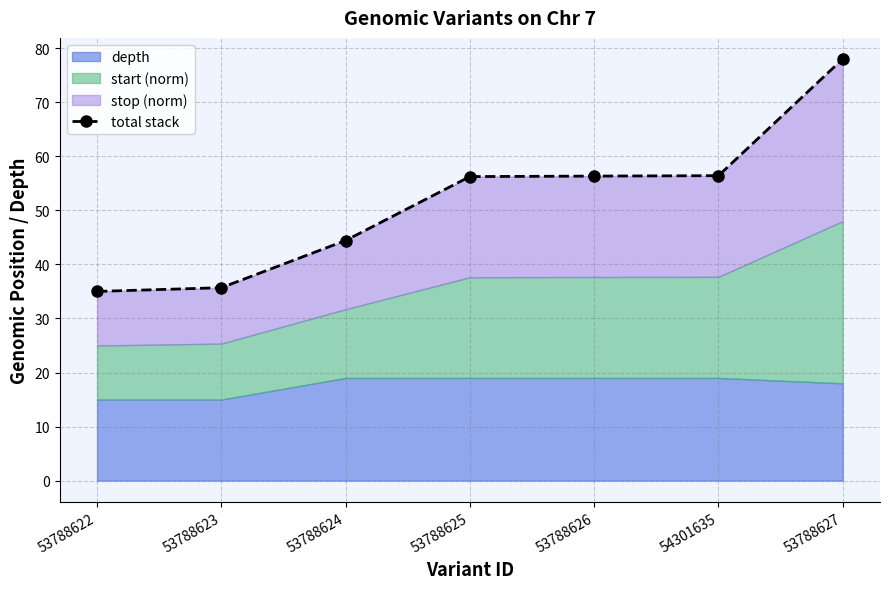

What is the average value?

51.7